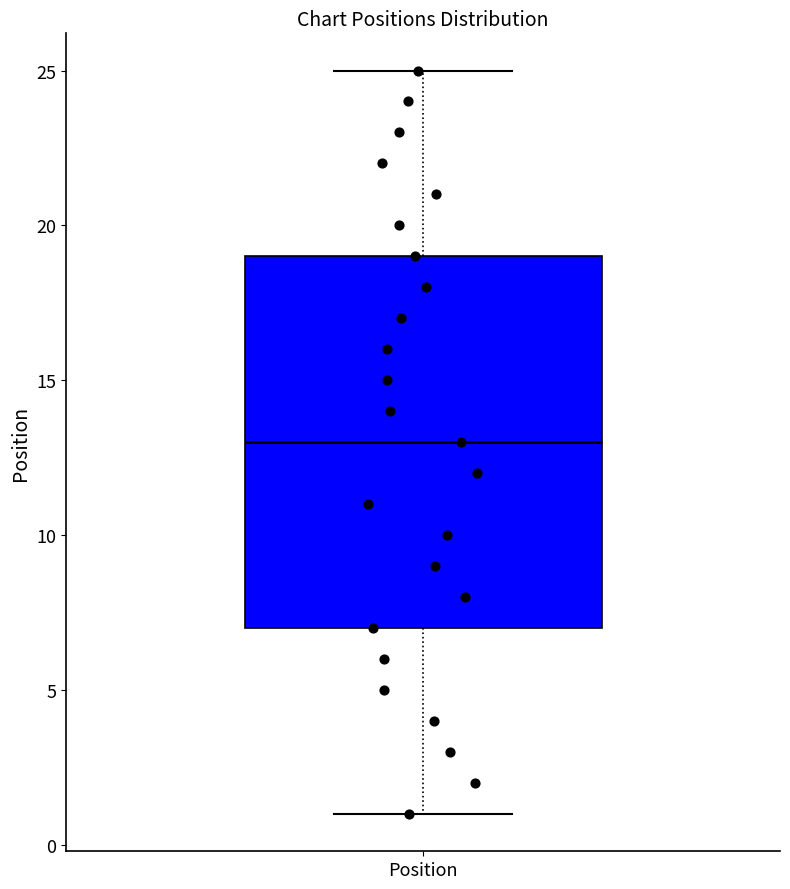

Read this box plot against the y-axis: the position of the median line, the range covered by the box, and the ends of both whiskers. The values are not printed on the chart, so give them approximately, as read against the axis.

median 13, box 7 to 19, whiskers 1 to 25